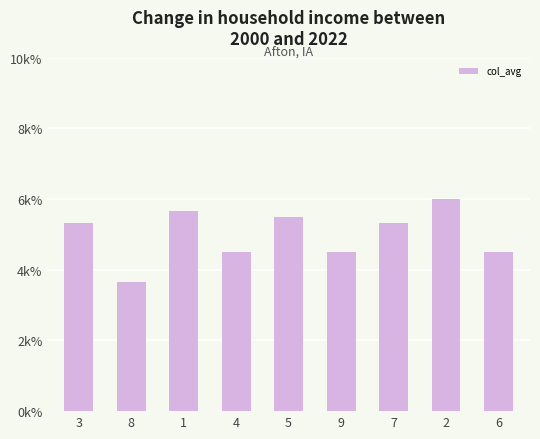

Approximately how many times larger is the value at 2 compared to 8?

1.6